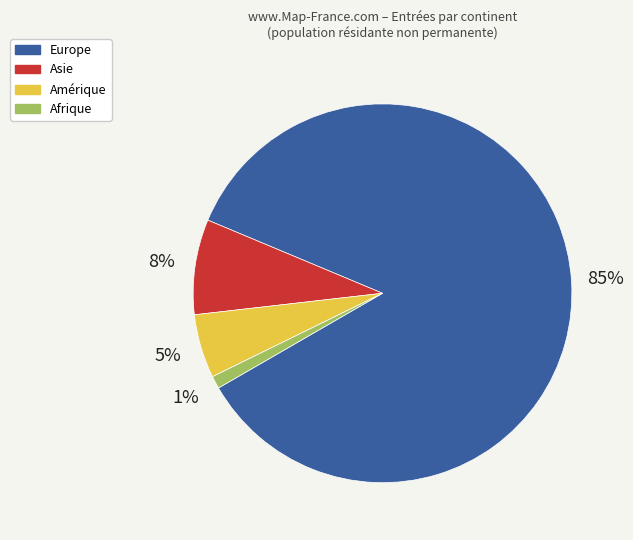

Does Afrique represent more than half of the total?

No